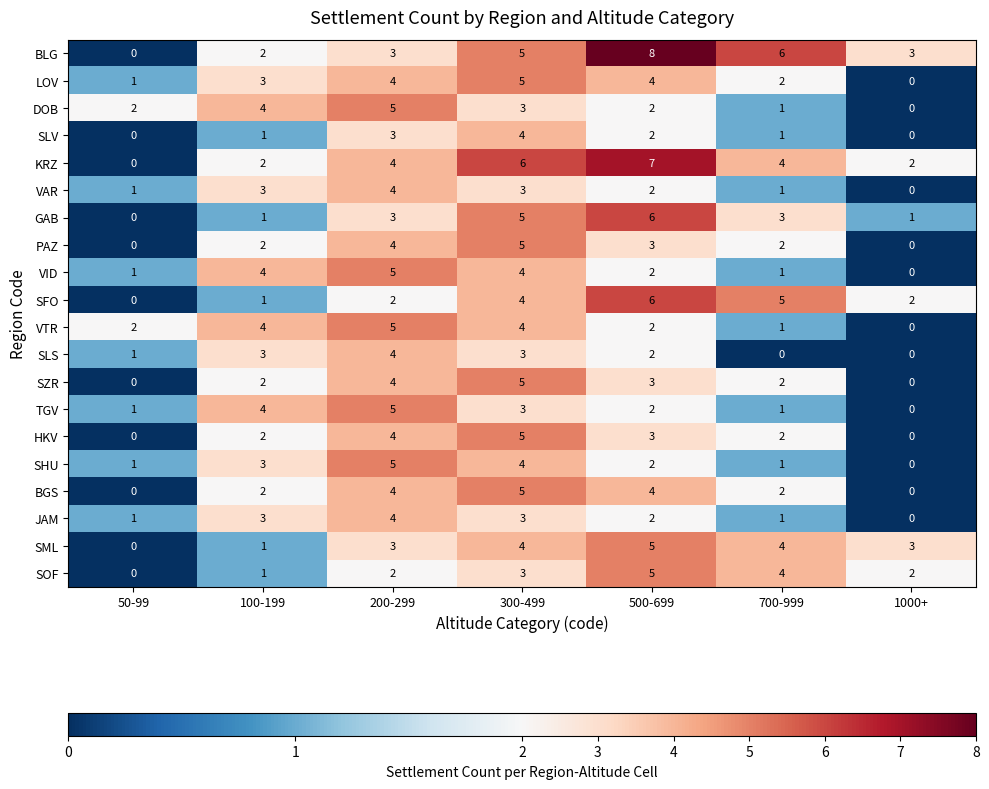

Is it true that SML equals 4 at 200-299?

False